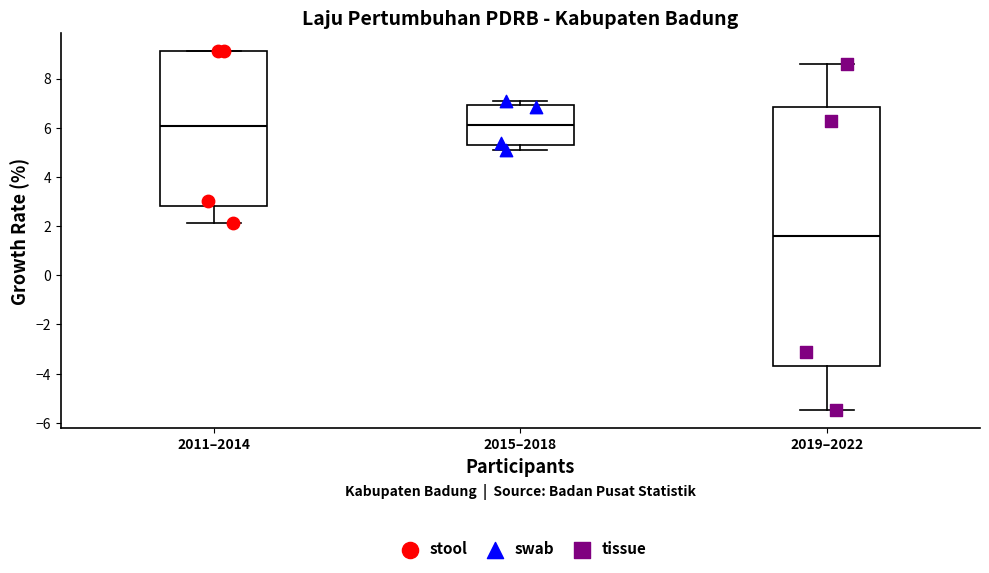

Reading left to right, read every box against the y-axis: the position of its median line, the range the box covers, and the ends of its whiskers. The values are not printed on the chart, so give them approximately, as read against the axis.

2011–2014: median 6.0, box 2.8 to 9.2, whiskers 2.2 to 9.2
2015–2018: median 6.2, box 5.4 to 7.0, whiskers 5.0 to 7.0 (just above the box's upper edge)
2019–2022: median 1.6, box -3.8 to 6.8, whiskers -5.4 to 8.6